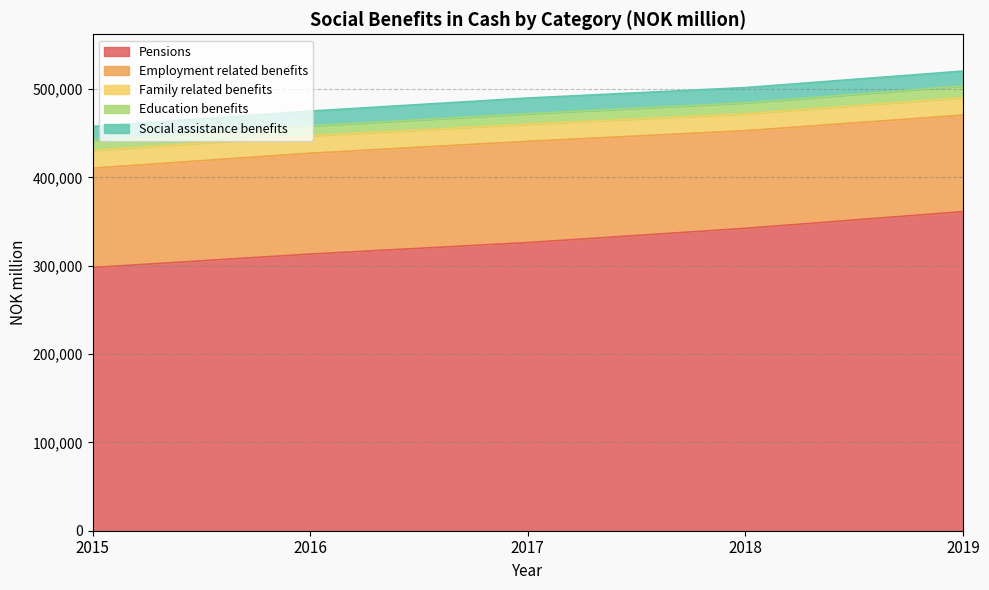

What is the difference between the highest and lowest values at 2015?

286637